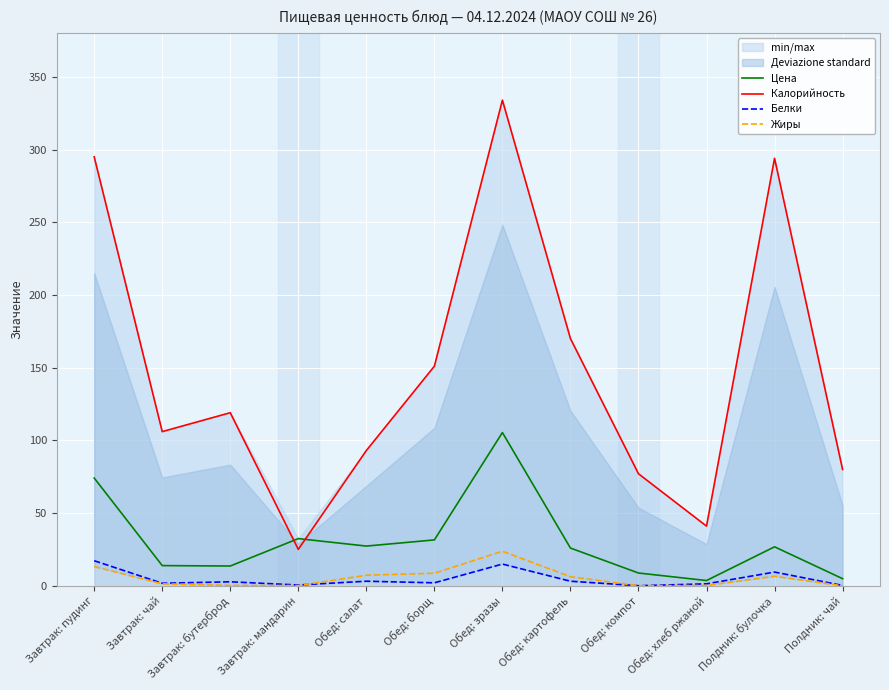

Reading right to left, what are all the values shown in this chart?

Цена: 4.8	26.8	3.6	8.7	25.9	105.3	31.5	27.3	32.4	13.6	13.8	74.1
Калорийность: 80.0	294.0	41.0	77.0	170.0	334.0	151.0	93.0	25.0	119.0	106.0	295.0
Белки: 0.2	9.4	1.3	0.0	3.1	14.9	2.0	3.1	0.5	2.7	1.7	17.2
Жиры: 0.0	6.5	0.2	0.0	6.2	23.7	8.6	7.2	0.1	0.2	1.3	13.2